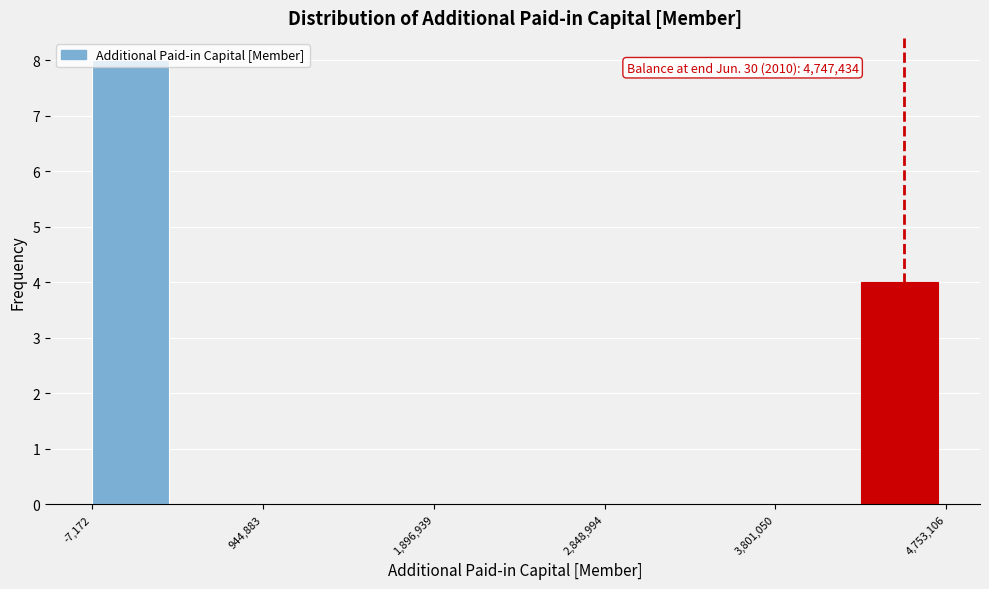

Over which range of the x-axis is the bar tallest?

0 to 500000